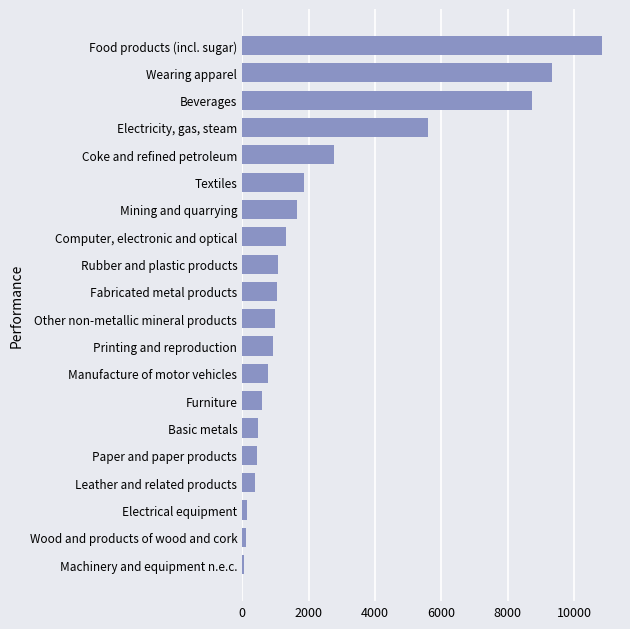

The chart shows a value of 272.7 at Manufacture of motor vehicles. True or false?

False